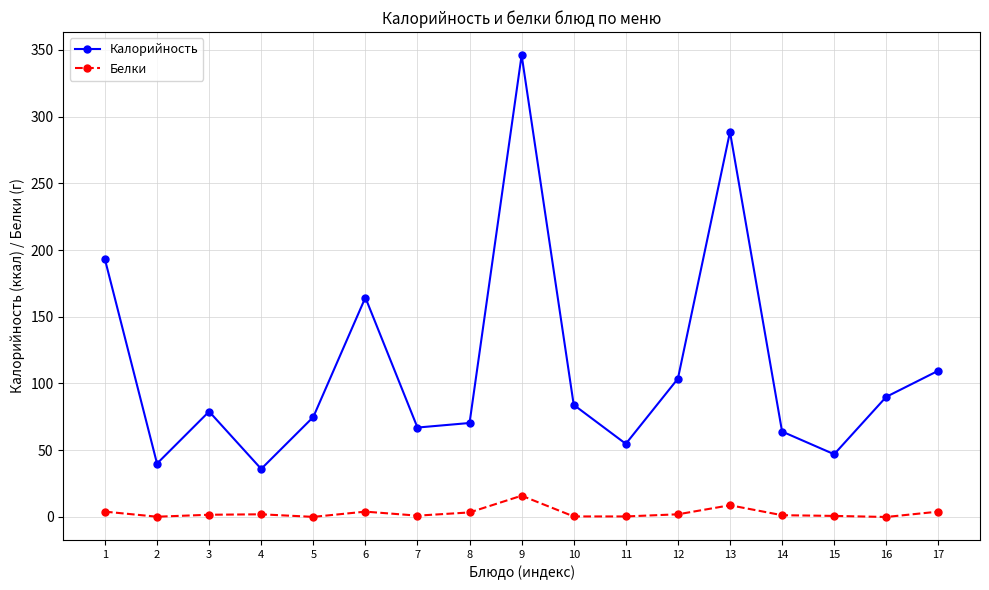

List the series in order of their overall mean, lowest first.

Белки, Калорийность